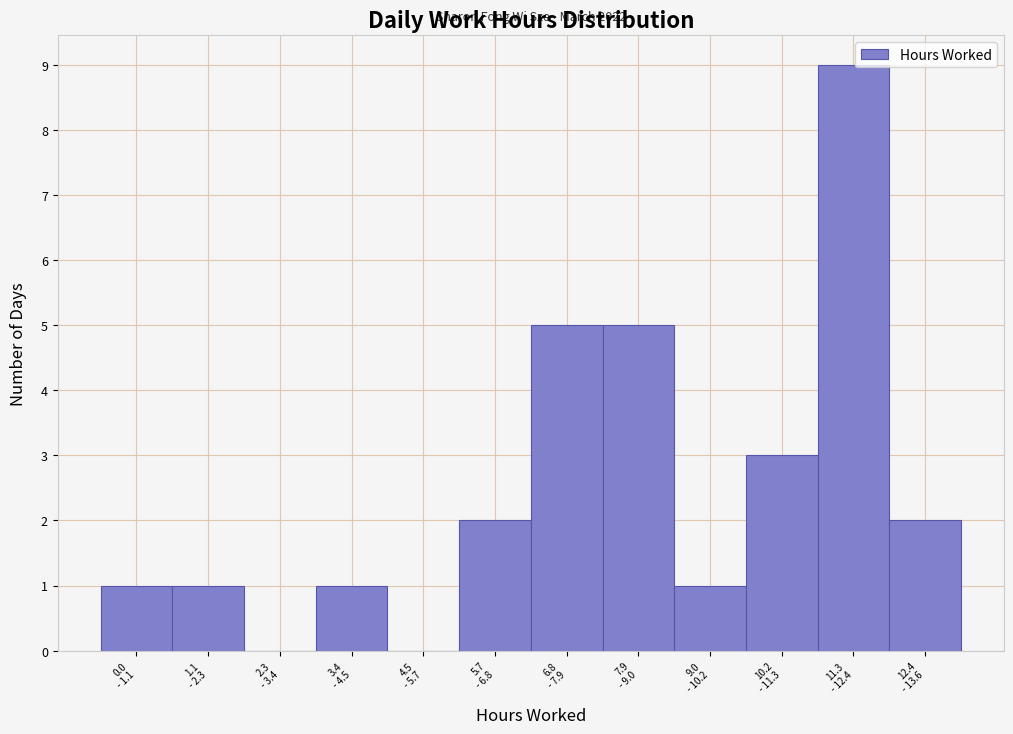

What is the sum of all values?

30